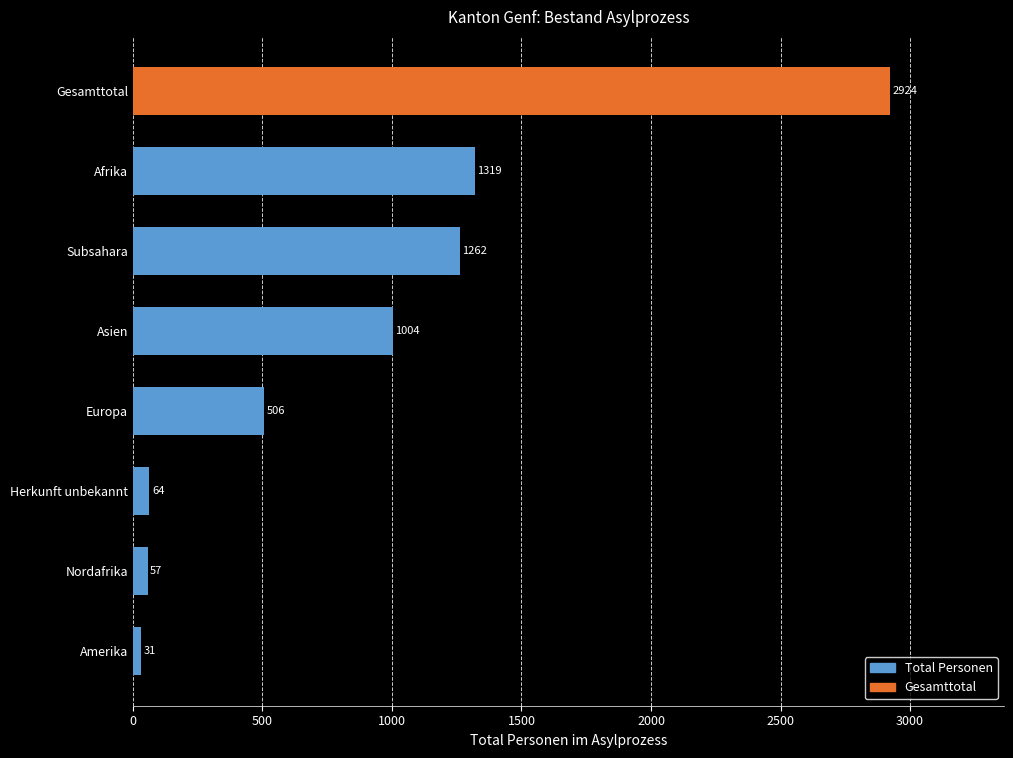

How many values are below 1004?

4